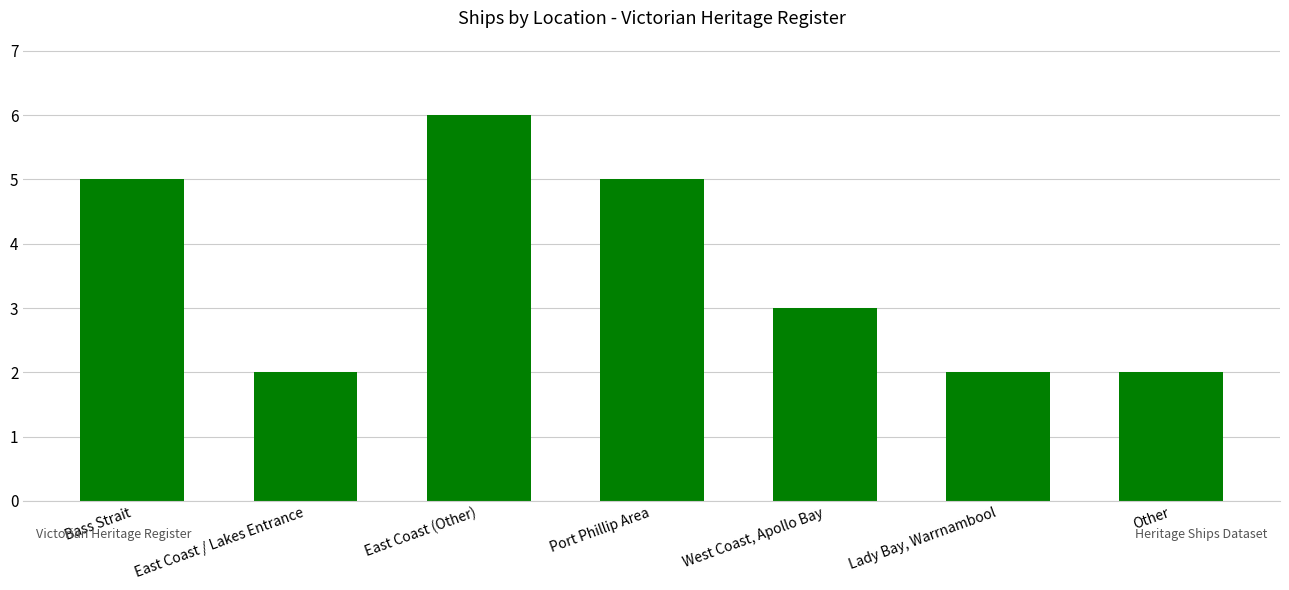

Which has a higher value, East Coast (Other) or West Coast, Apollo Bay?

East Coast (Other)